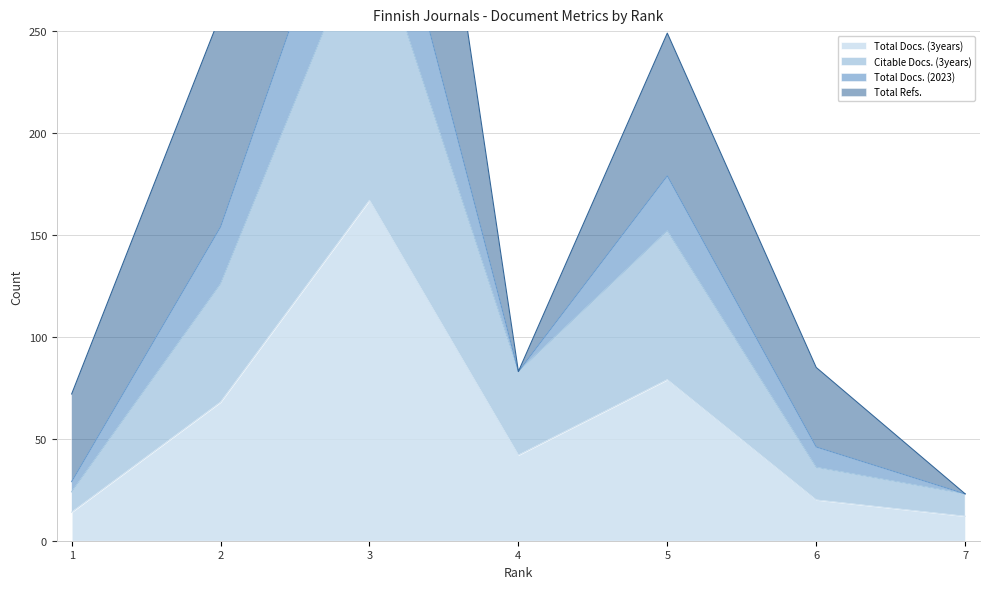

Between 4 and 7, which series saw the biggest shift?

Citable Docs. (3years)